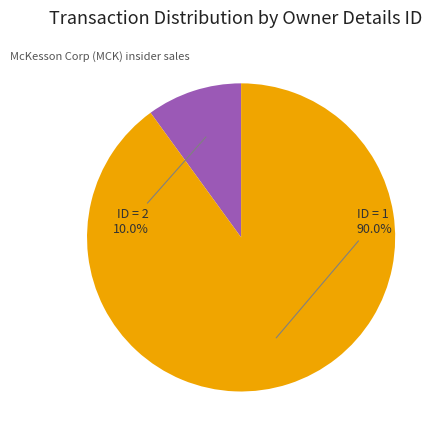

Is there a majority slice in this chart?

Yes